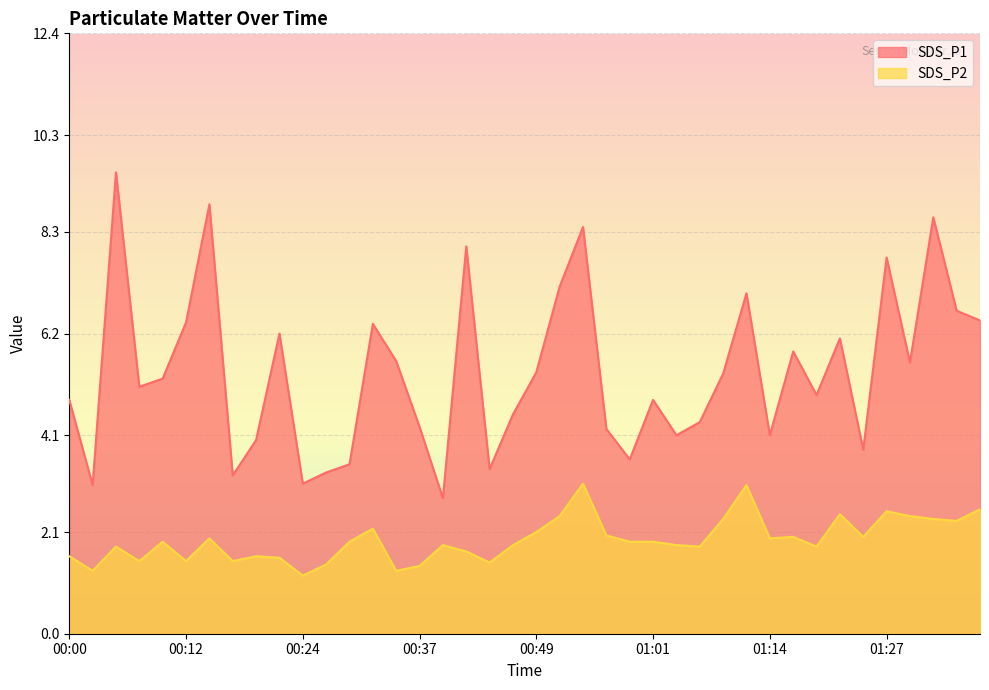

Is it true that SDS_P2 equals 1.1 at 00:32?

False